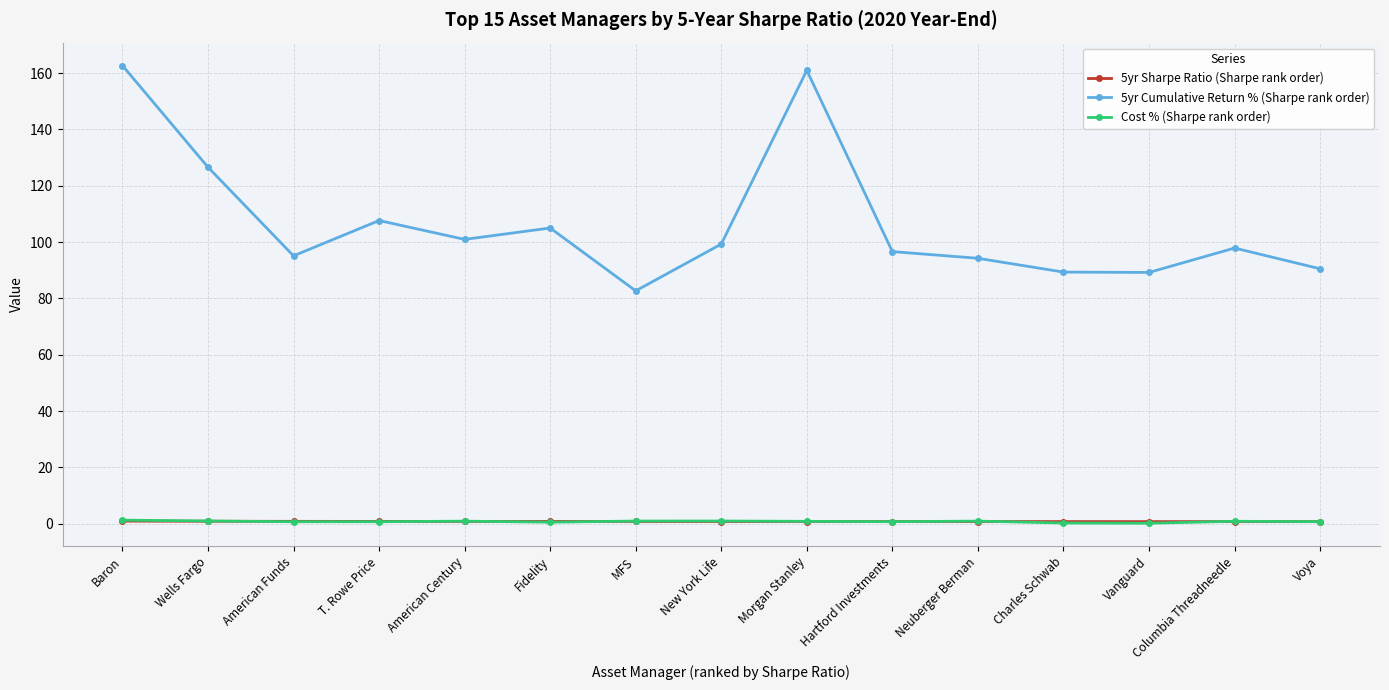

After their last crossing, which series has the higher values: Cost % (Sharpe rank order) or 5yr Sharpe Ratio (Sharpe rank order)?

5yr Sharpe Ratio (Sharpe rank order)